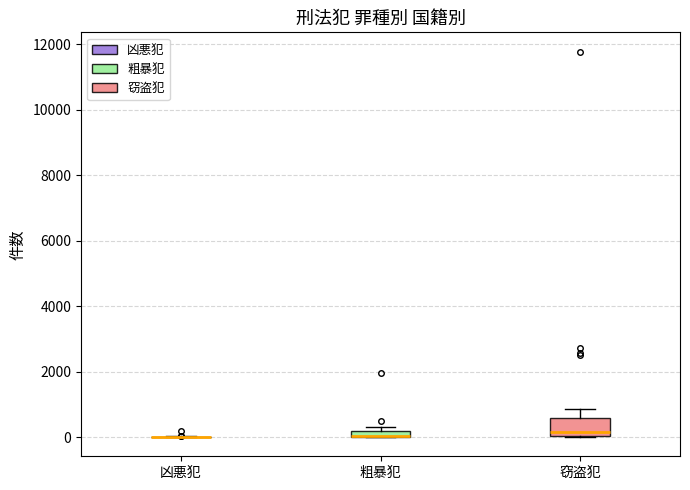

Which box is the tallest, from its lower edge to its upper edge?

窃盗犯